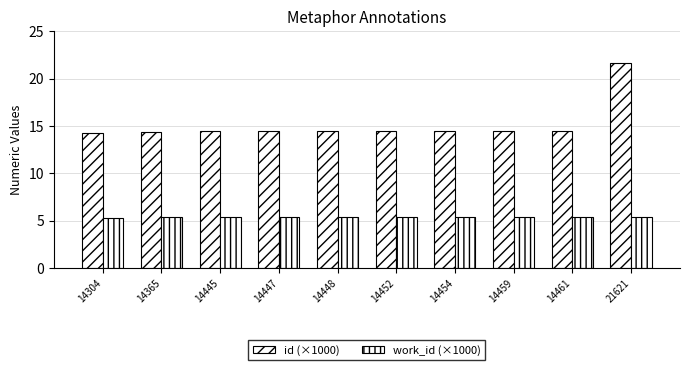

True or false: work_id (×1000) has a value of 9.5 at 21621.

False